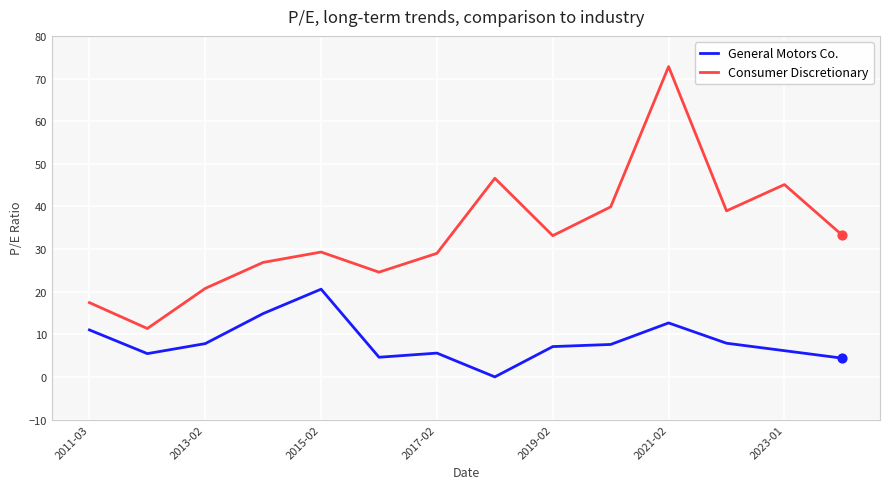

Which series has the largest total across all categories?

Consumer Discretionary